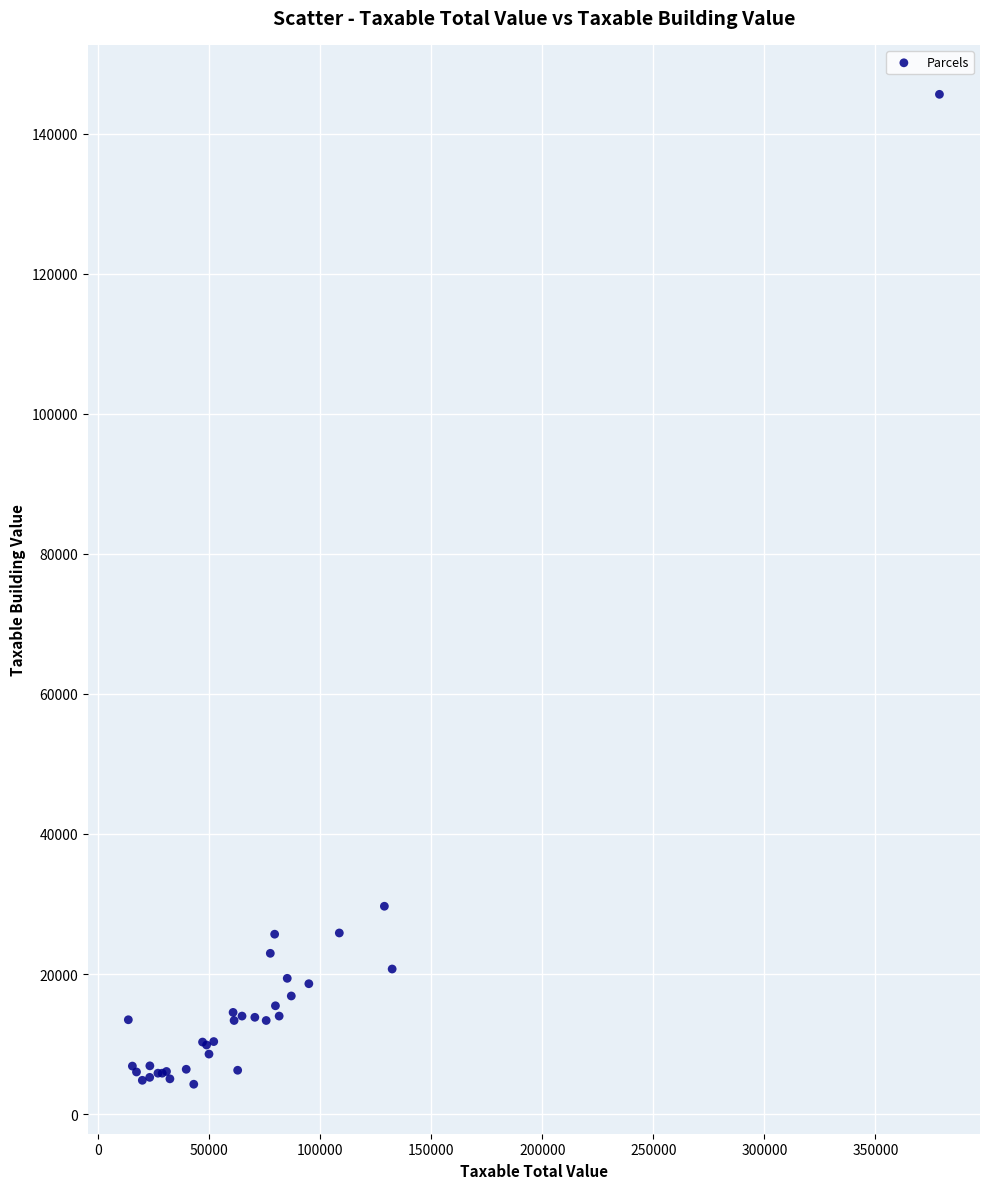

What Y value in the scatter plot is closest to 74935?

29680